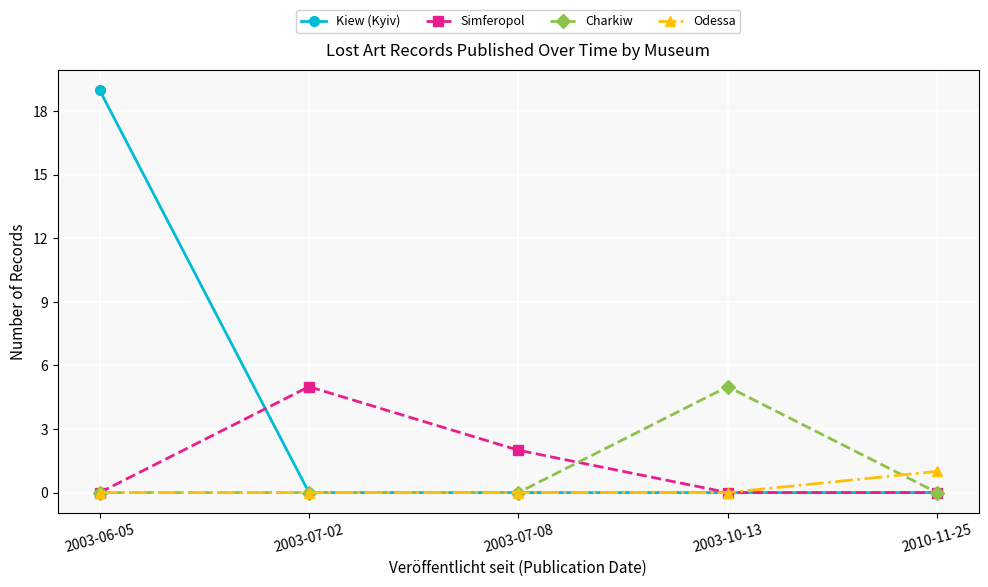

Which category has the highest value in the Simferopol series?

2003-07-02